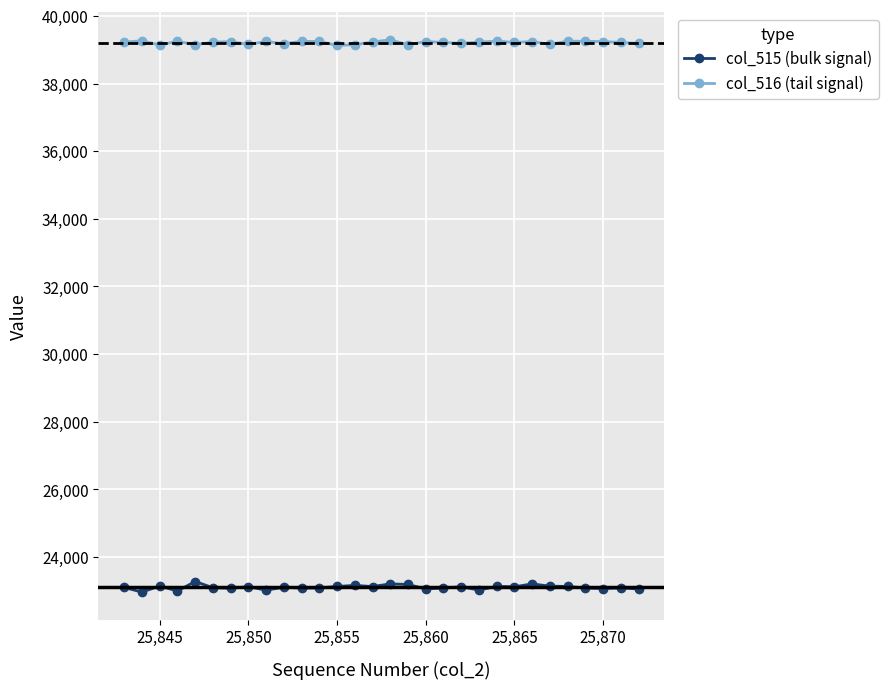

True or false: col_515 (bulk signal) and col_516 (tail signal) intersect in this chart.

False